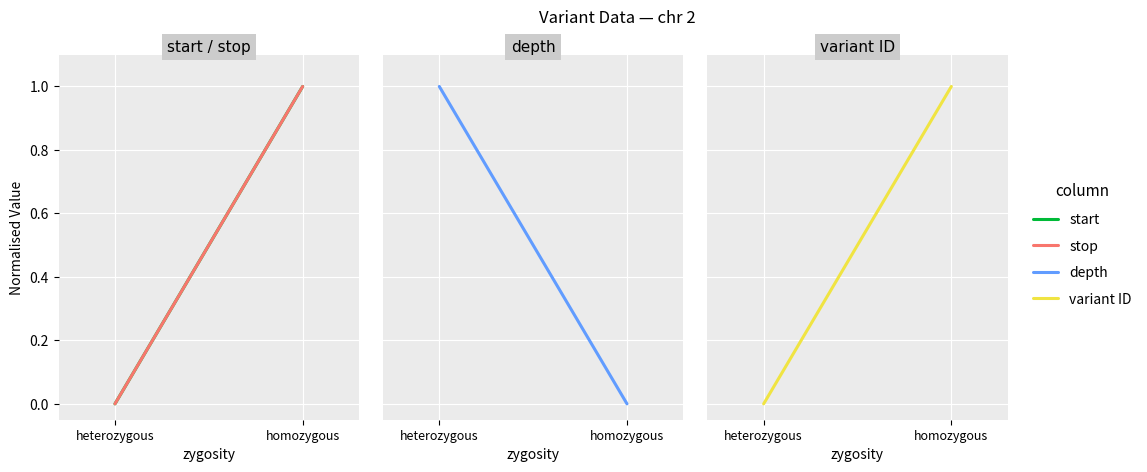

Read the start value at homozygous.

1